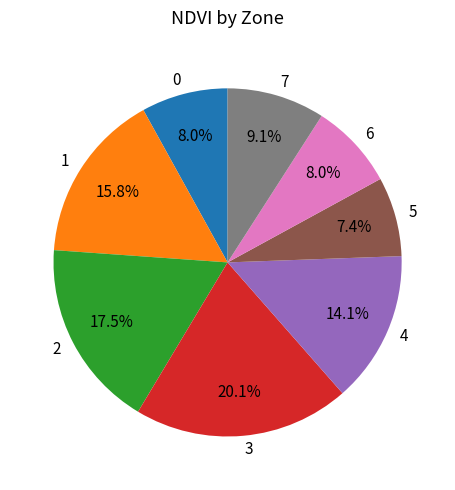

To the nearest percent, what is the difference between the 0 and 4 slice percentages?

6%